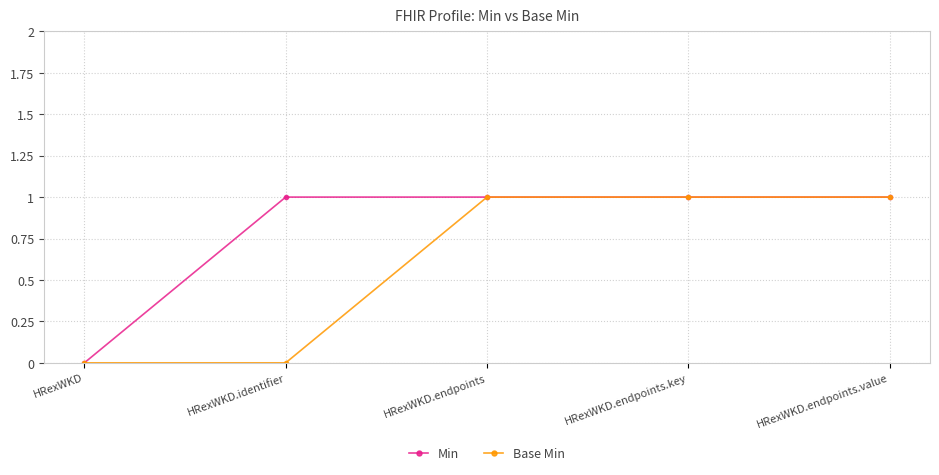

Which series has the largest total across all categories?

Min